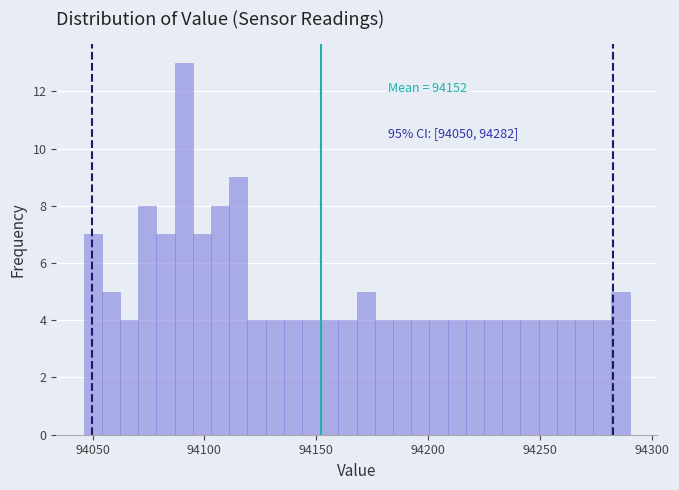

Read against the x-axis, roughly where is the centre of the tallest bar?

94090